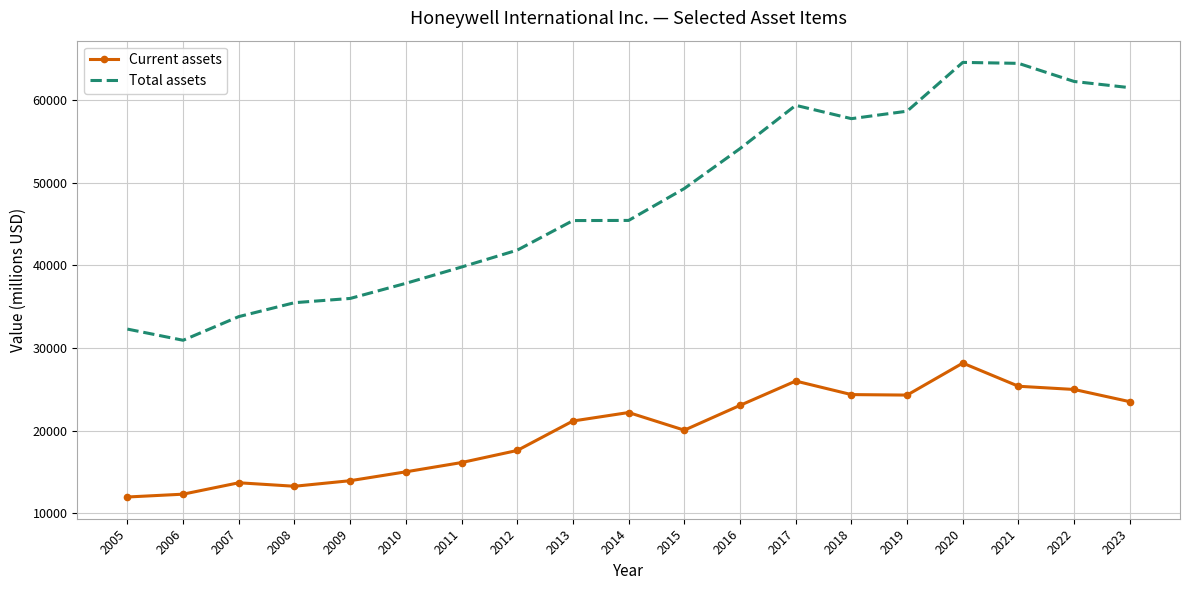

What is the spread (max minus min) of values at 2019?

34376